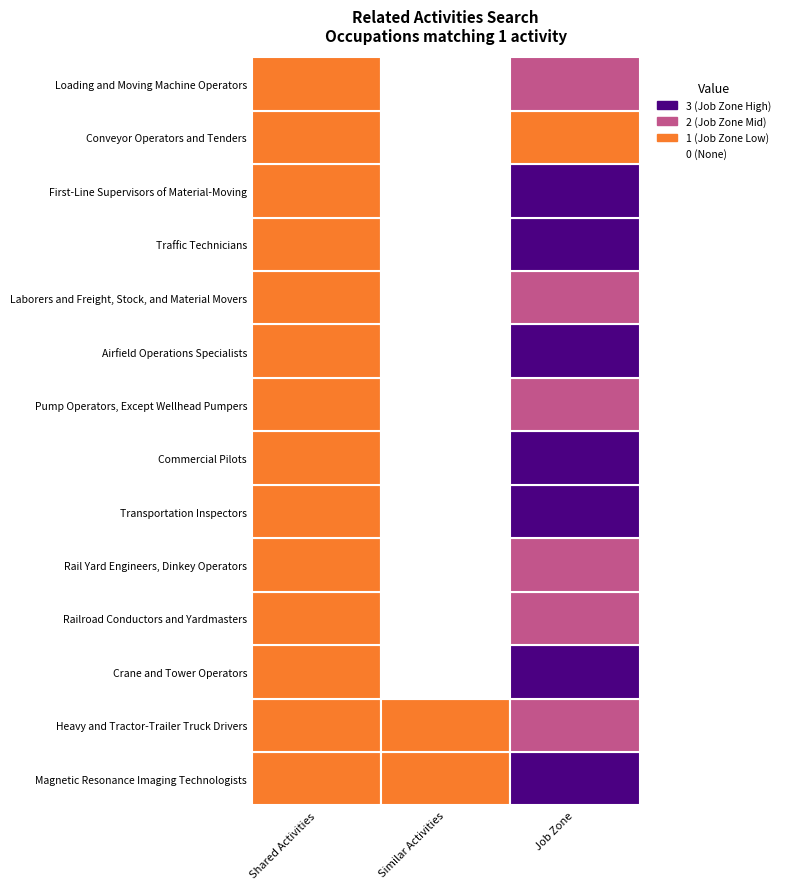

How many data points in First-Line Supervisors of Material-Moving are less than 1?

1